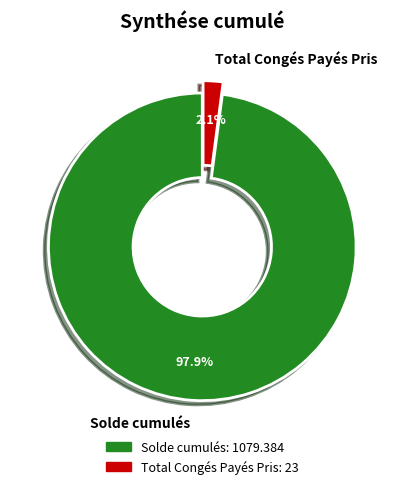

To the nearest percent, what is the average slice percentage?

50%